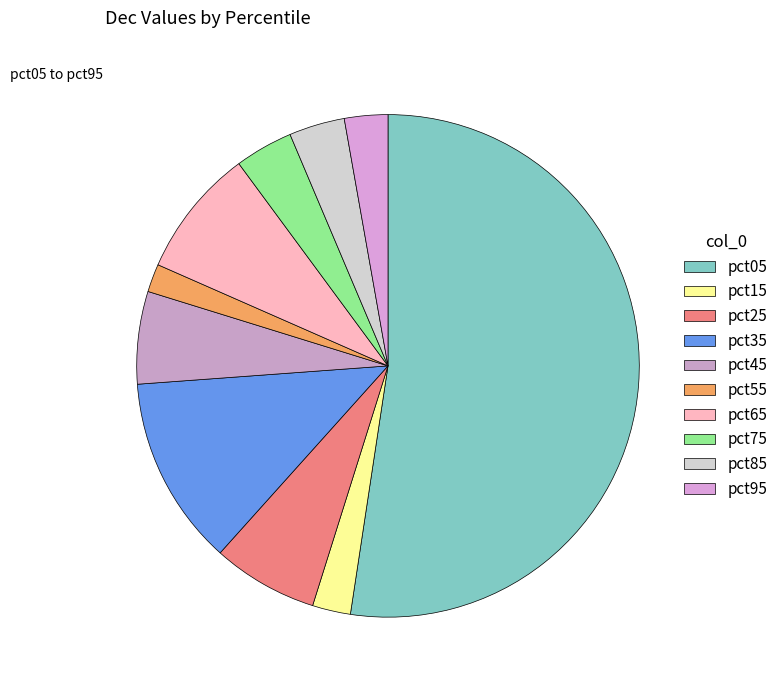

What percentage is the pct15 slice, to the nearest percent?

2%